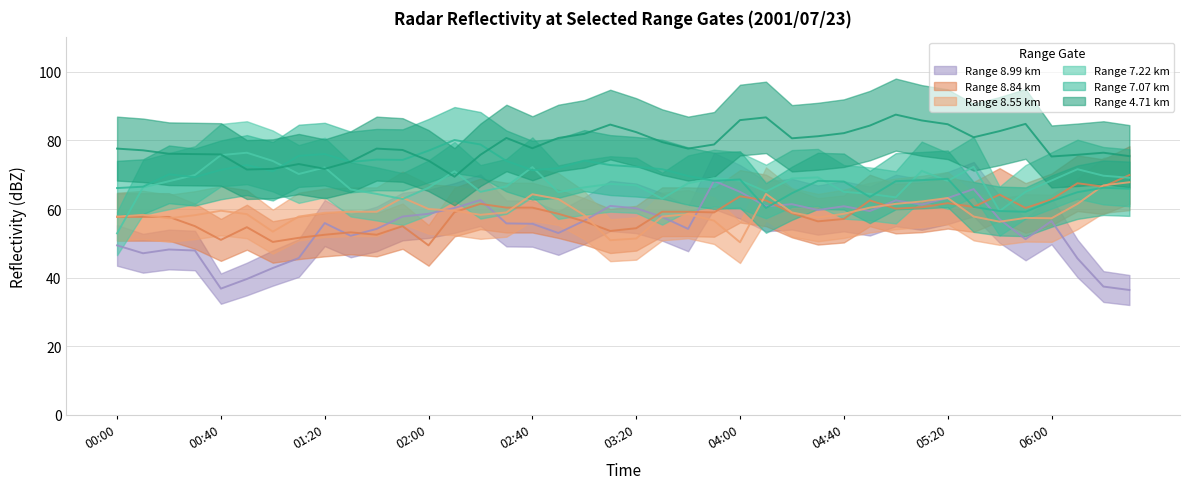

How many interior local valleys does the   8.547 series have?

8